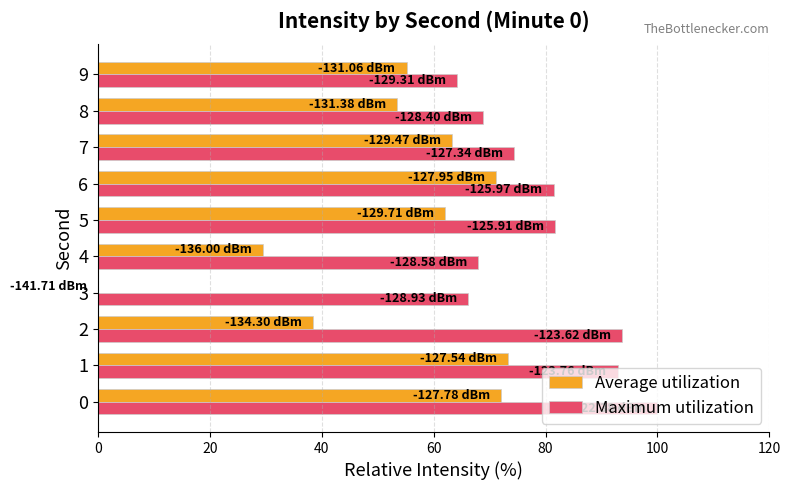

What is the total value across all series at 5?

143.9